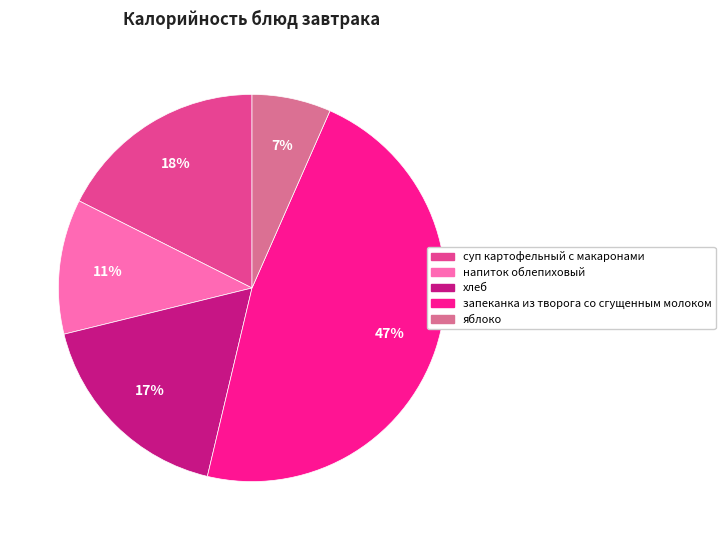

Which category has the biggest portion of the pie?

запеканка из творога со сгущенным молоком